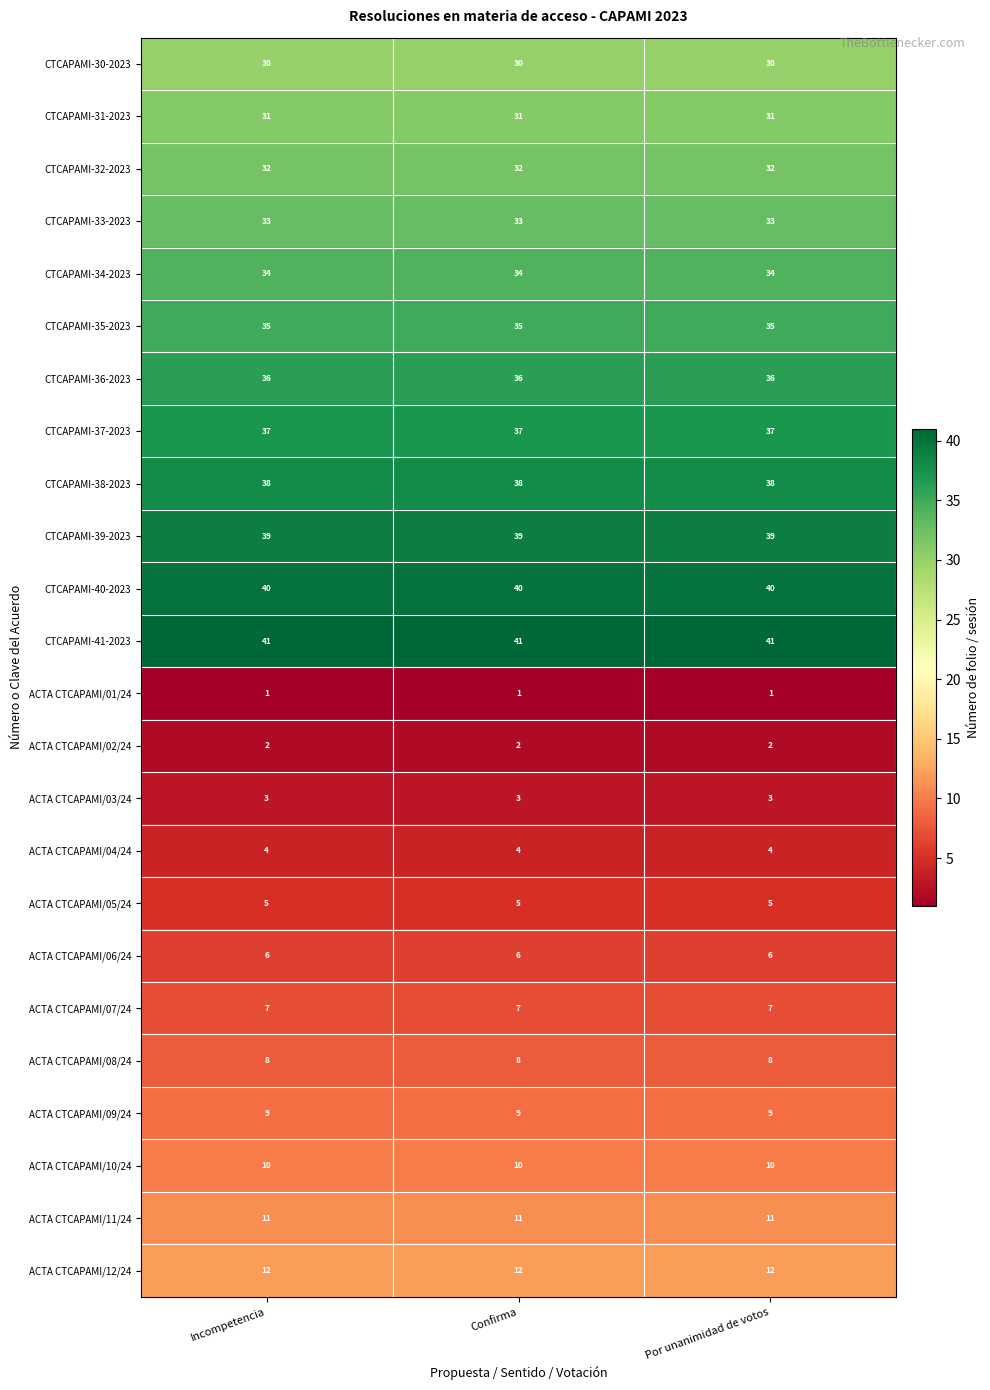

Which series has the largest total across all categories?

CTCAPAMI-41-2023